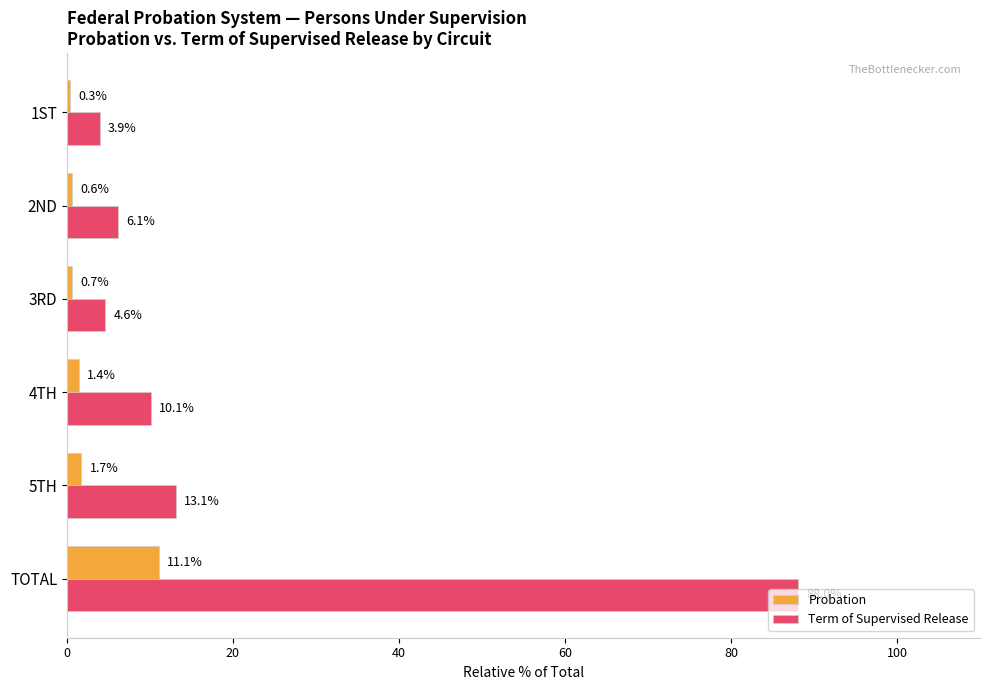

Is the value of Probation at 2ND greater than the value of Term of Supervised Release at 5TH?

No